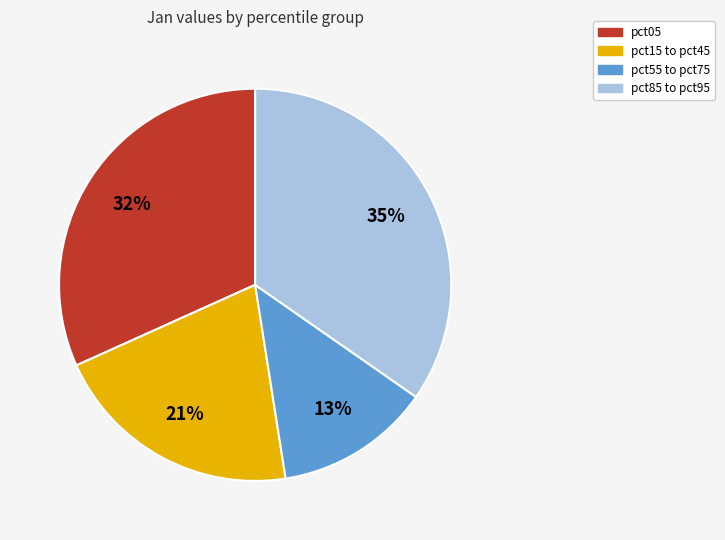

Is there a majority slice in this chart?

No